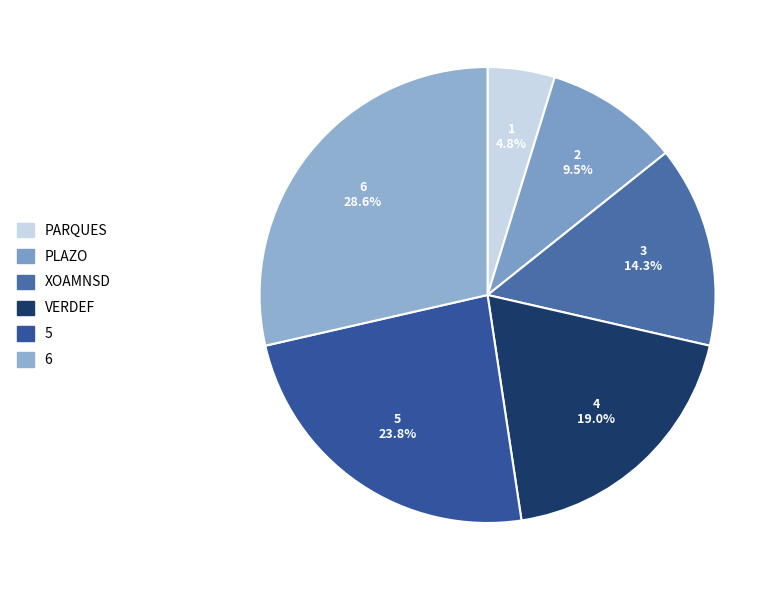

To the nearest percent, what portion does XOAMNSD represent?

14%